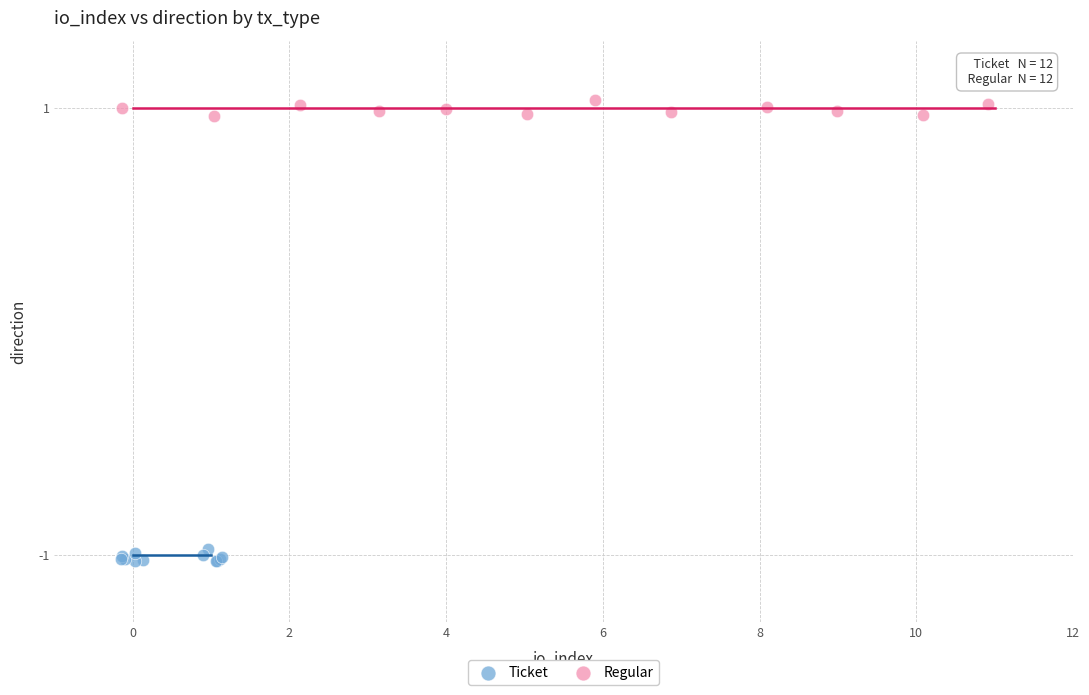

Which series contains the highest Y value?

Regular